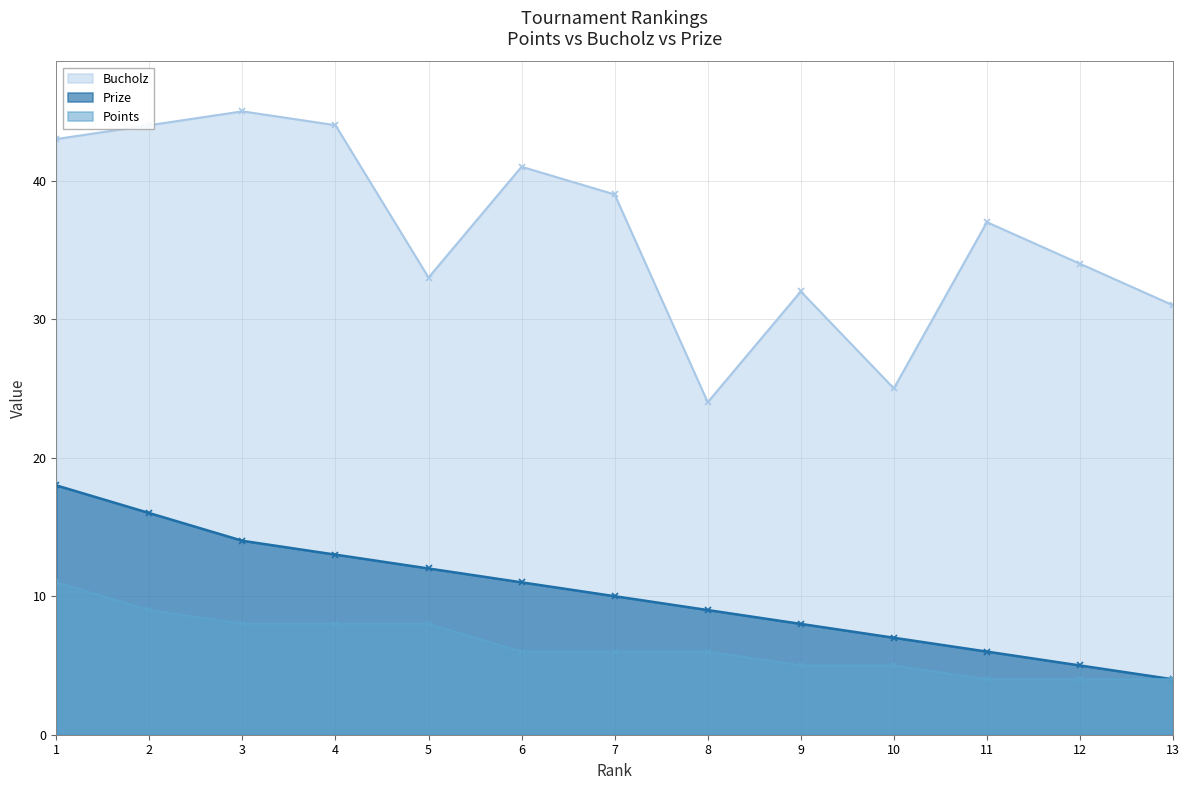

How many values in the Bucholz series are below 37?

6